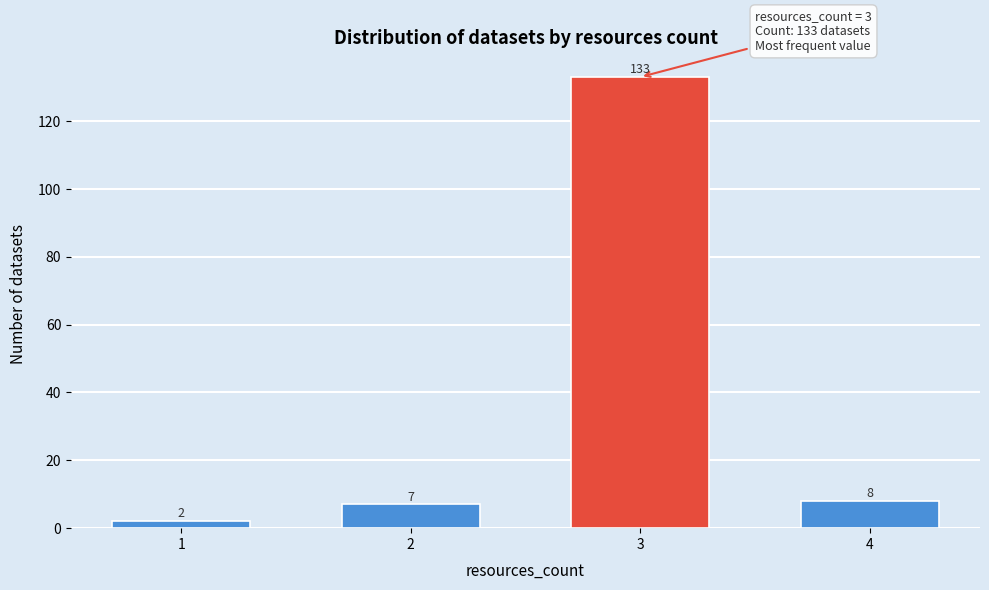

Reading left to right, list all the values displayed in this chart.

2	7	133	8